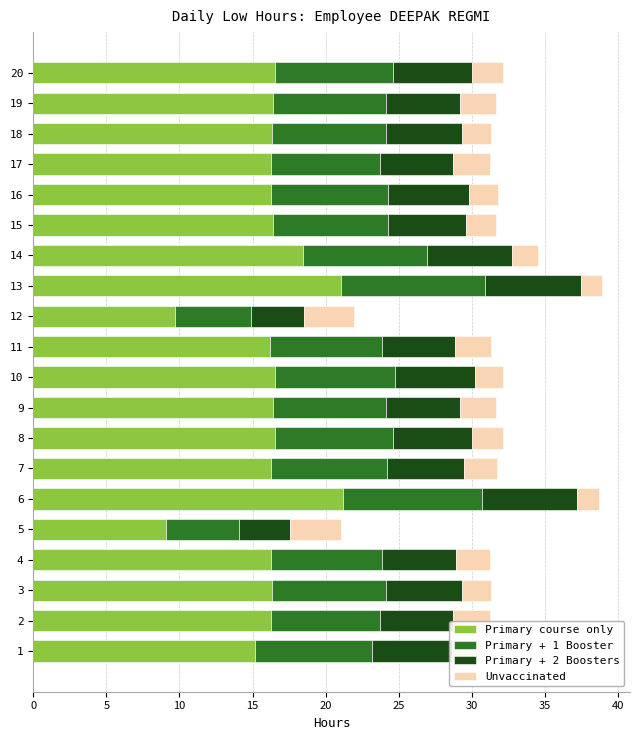

What is the total value across all series at 11?

31.3